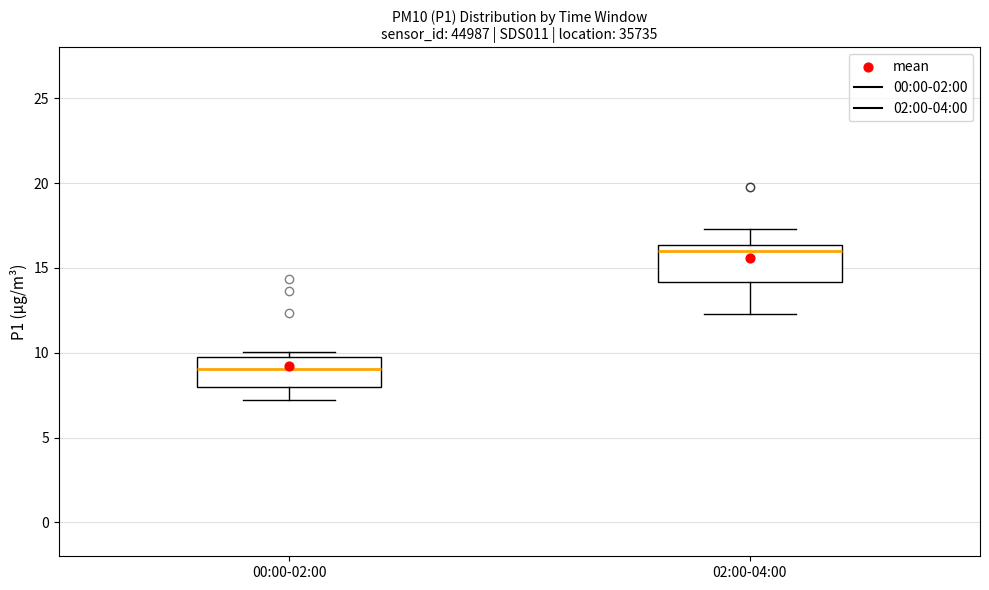

Reading left to right, transcribe this box plot: for each box, give where its median line is, the range the box spans, and where its two whiskers end, as read against the y-axis. The values are not printed on the chart, so give them approximately, as read against the axis.

00:00-02:00: median 9.0, box 8.0 to 9.5, whiskers 7.0 to 10.0
02:00-04:00: median 16.0, box 14.0 to 16.5, whiskers 12.5 to 17.5